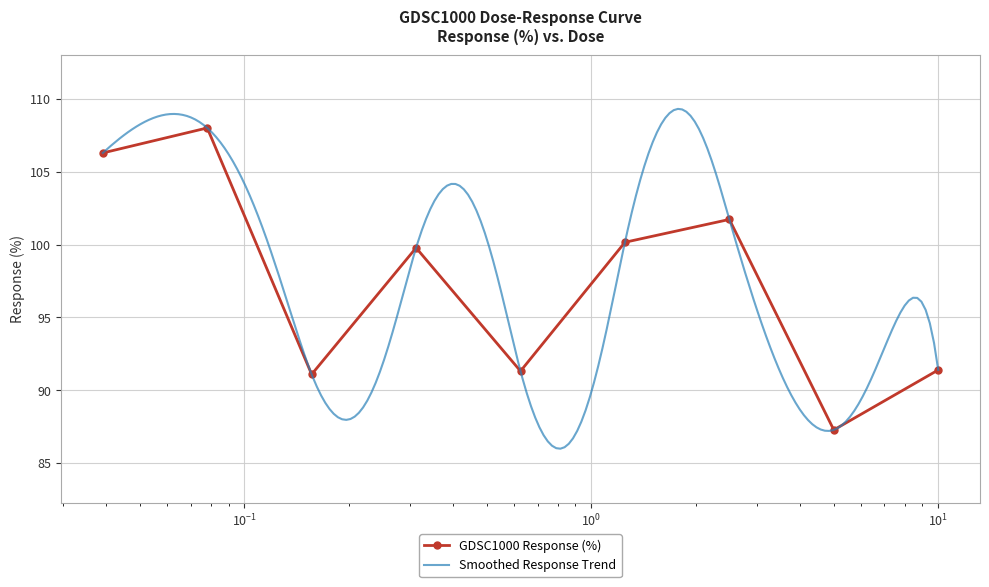

How many values are below 99?

4